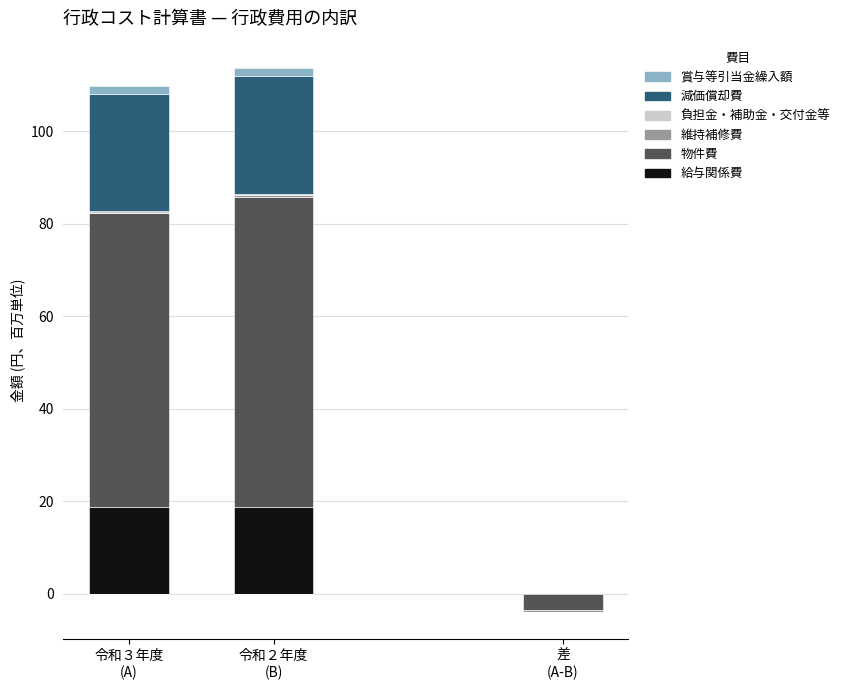

What are all the series names shown in the legend?

給与関係費, 物件費, 維持補修費, 負担金・補助金・交付金等, 減価償却費, 賞与等引当金繰入額